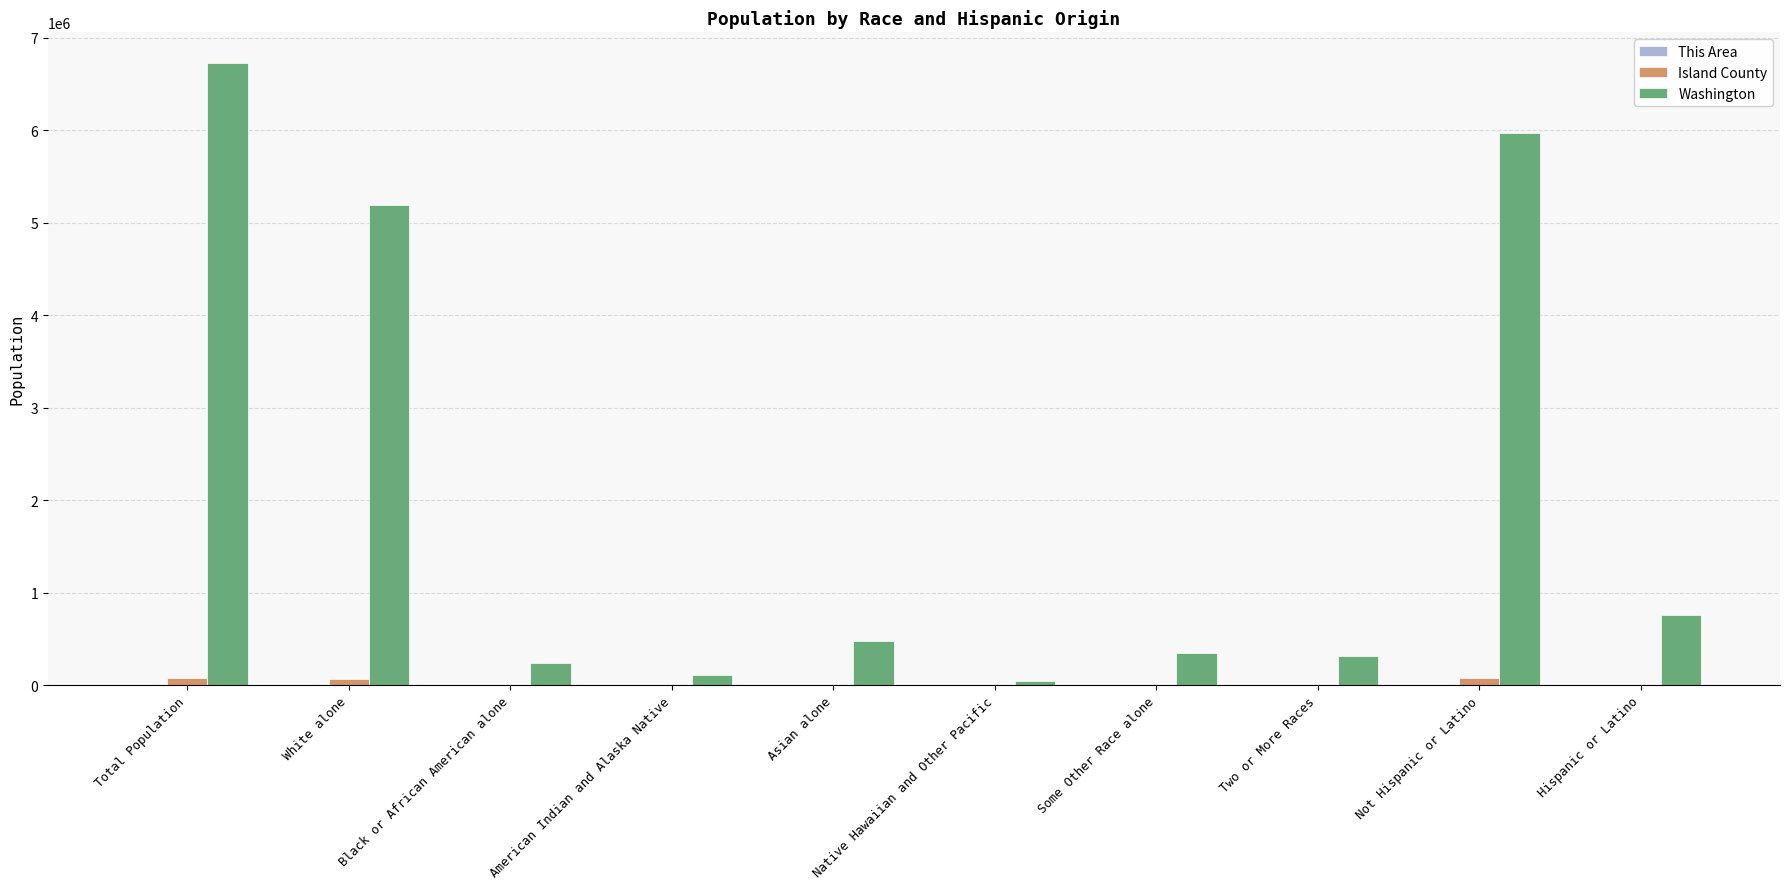

Which series changed the most between Some Other Race alone and Not Hispanic or Latino?

Washington